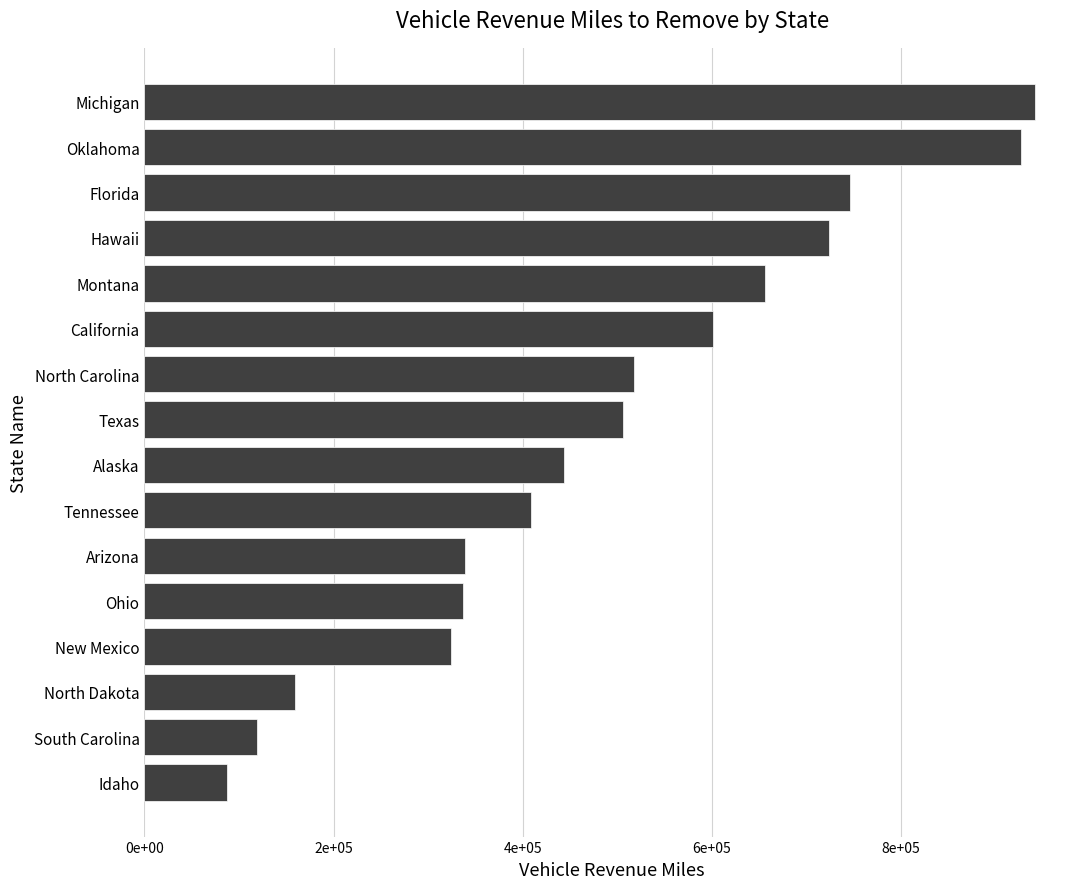

Does the chart contain any negative values?

No